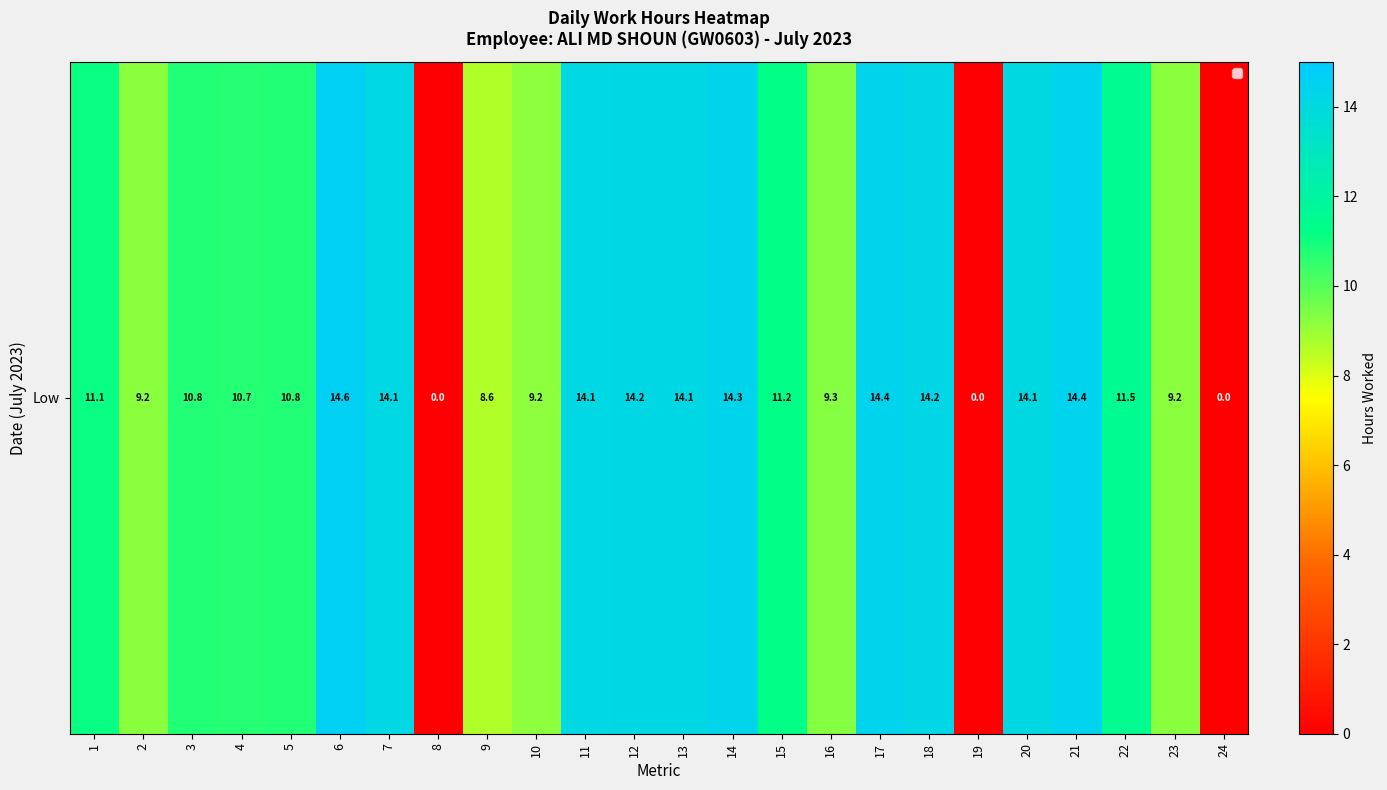

Between 14 and 18, which is larger?

14